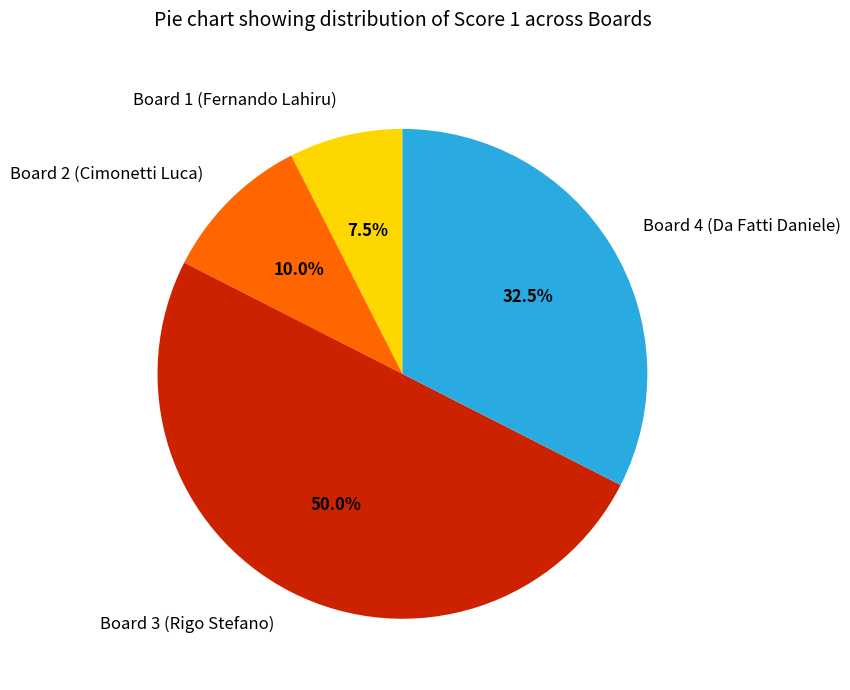

Which category has the smallest portion of the pie?

Board 1 (Fernando Lahiru)